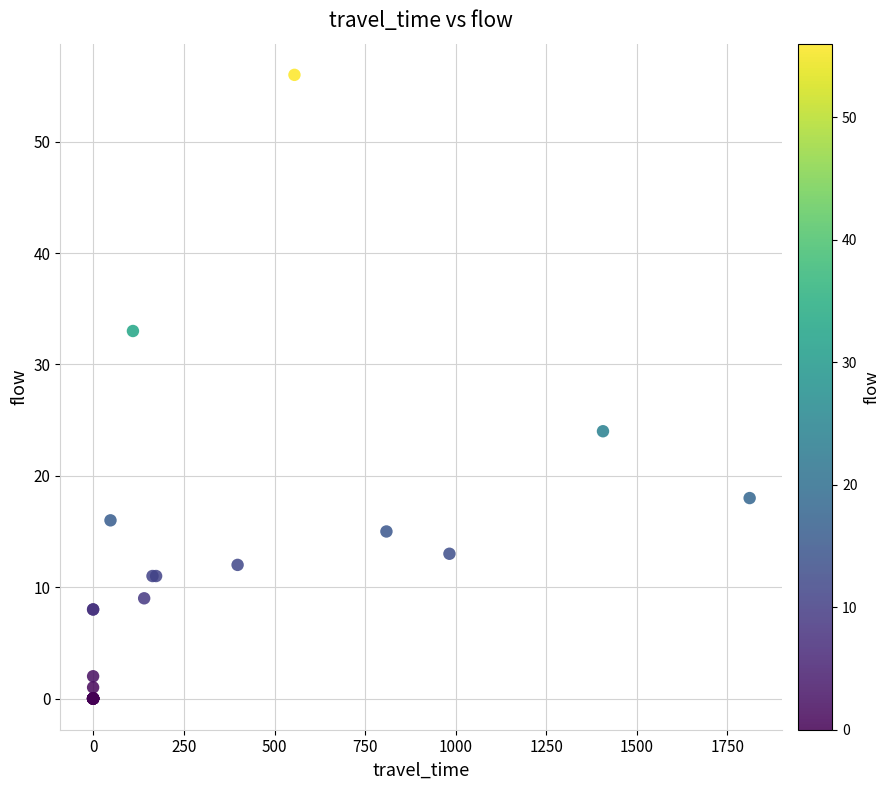

What Y value in the scatter plot is closest to 28?

24